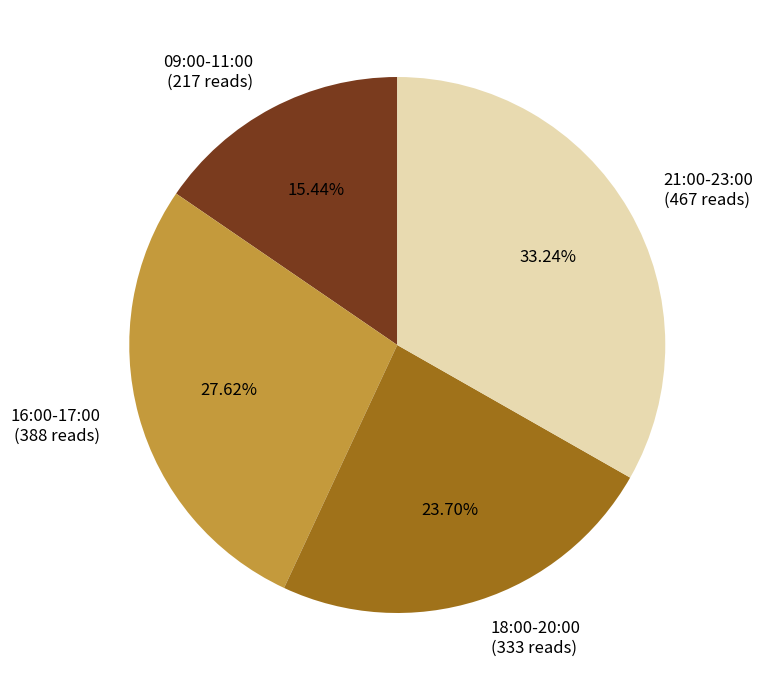

Which has a higher value, 09:00-11:00 (217 reads) or 16:00-17:00 (388 reads)?

16:00-17:00 (388 reads)